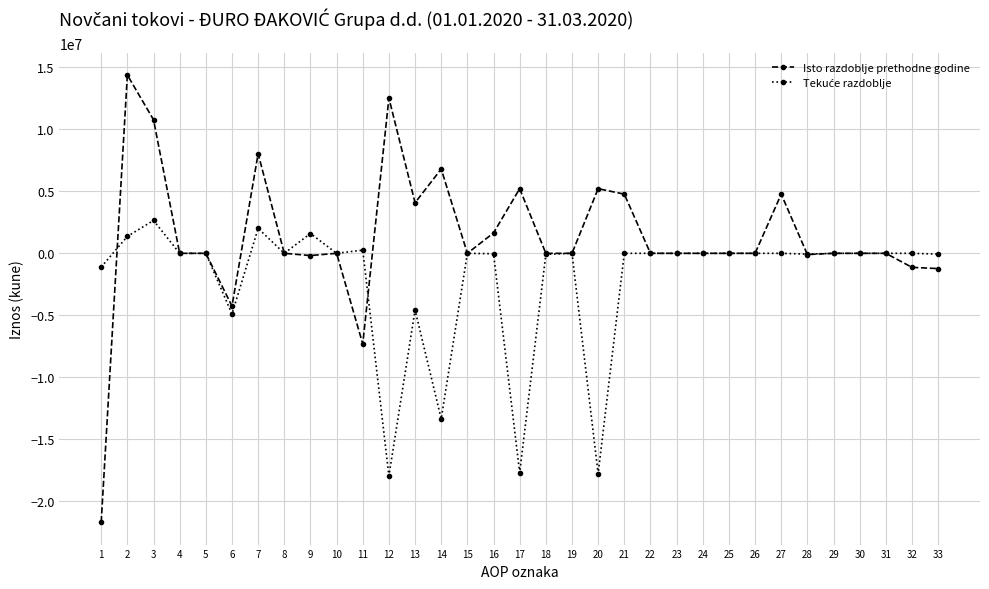

What is the greatest value displayed?

14373111